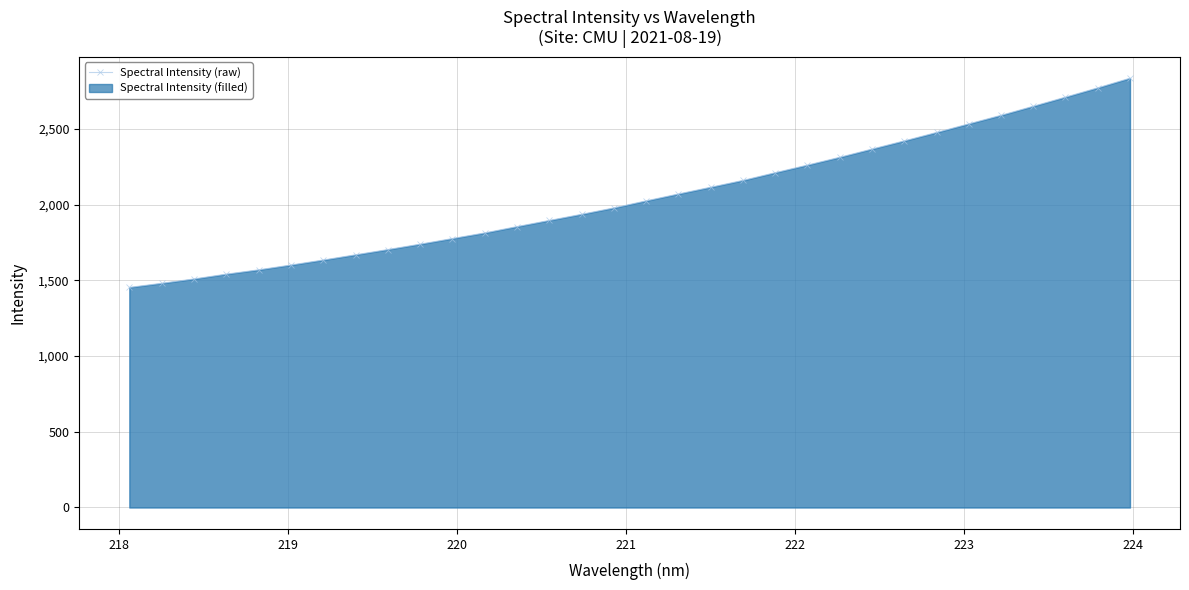

What is the smallest value displayed?

1452.6